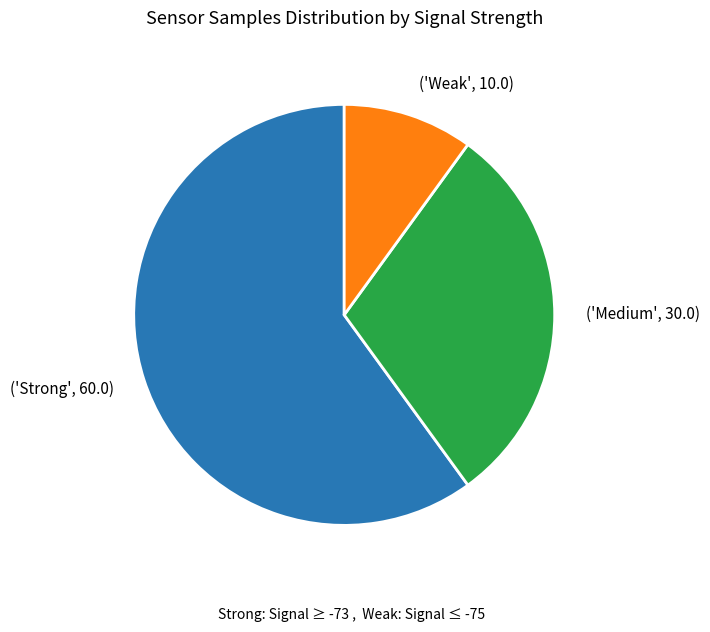

What is the ratio of the value at ('Medium', 30.0) to the value at ('Weak', 10.0)?

3.0